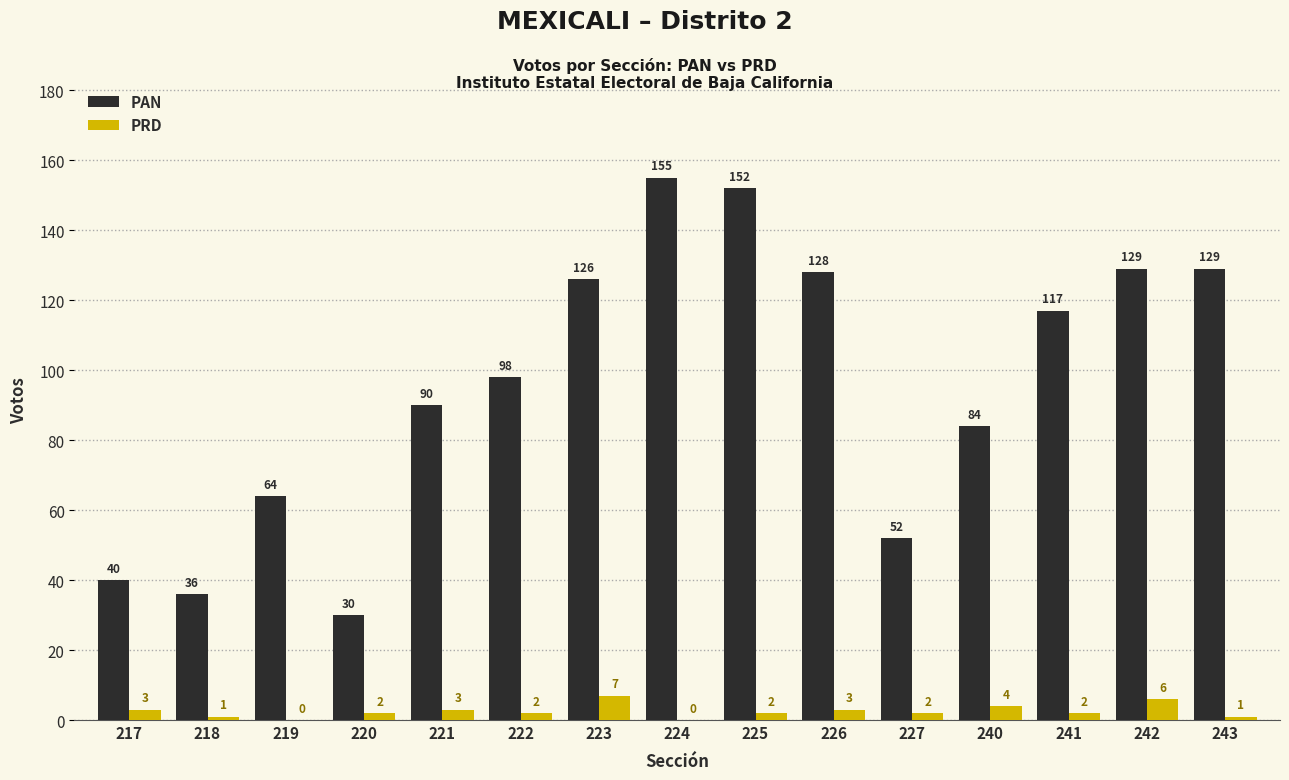

What is the sum of the PRD values at 226 and 242?

9